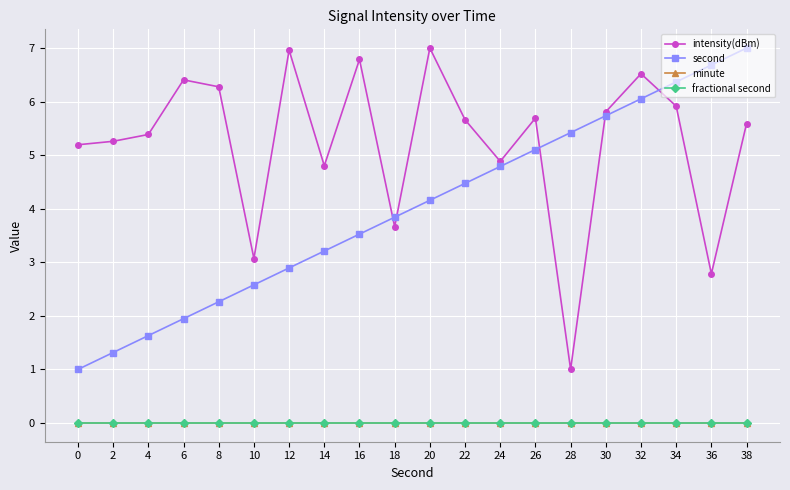

At which category is the sum across all series the highest?

38